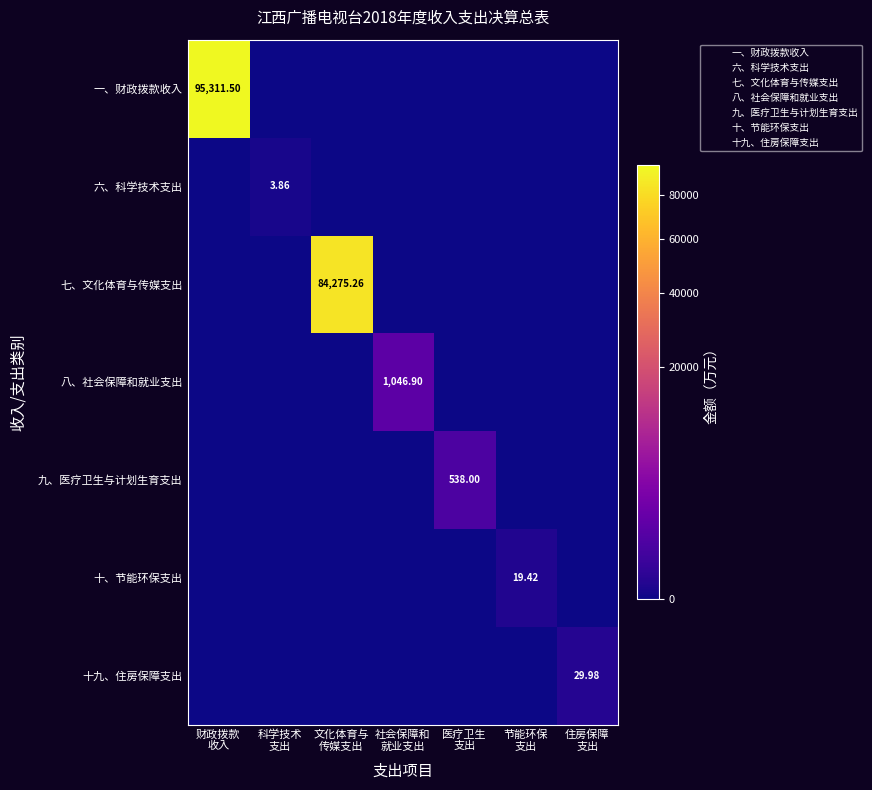

What is the average value of the 七、文化体育与传媒支出 series?

12039.3